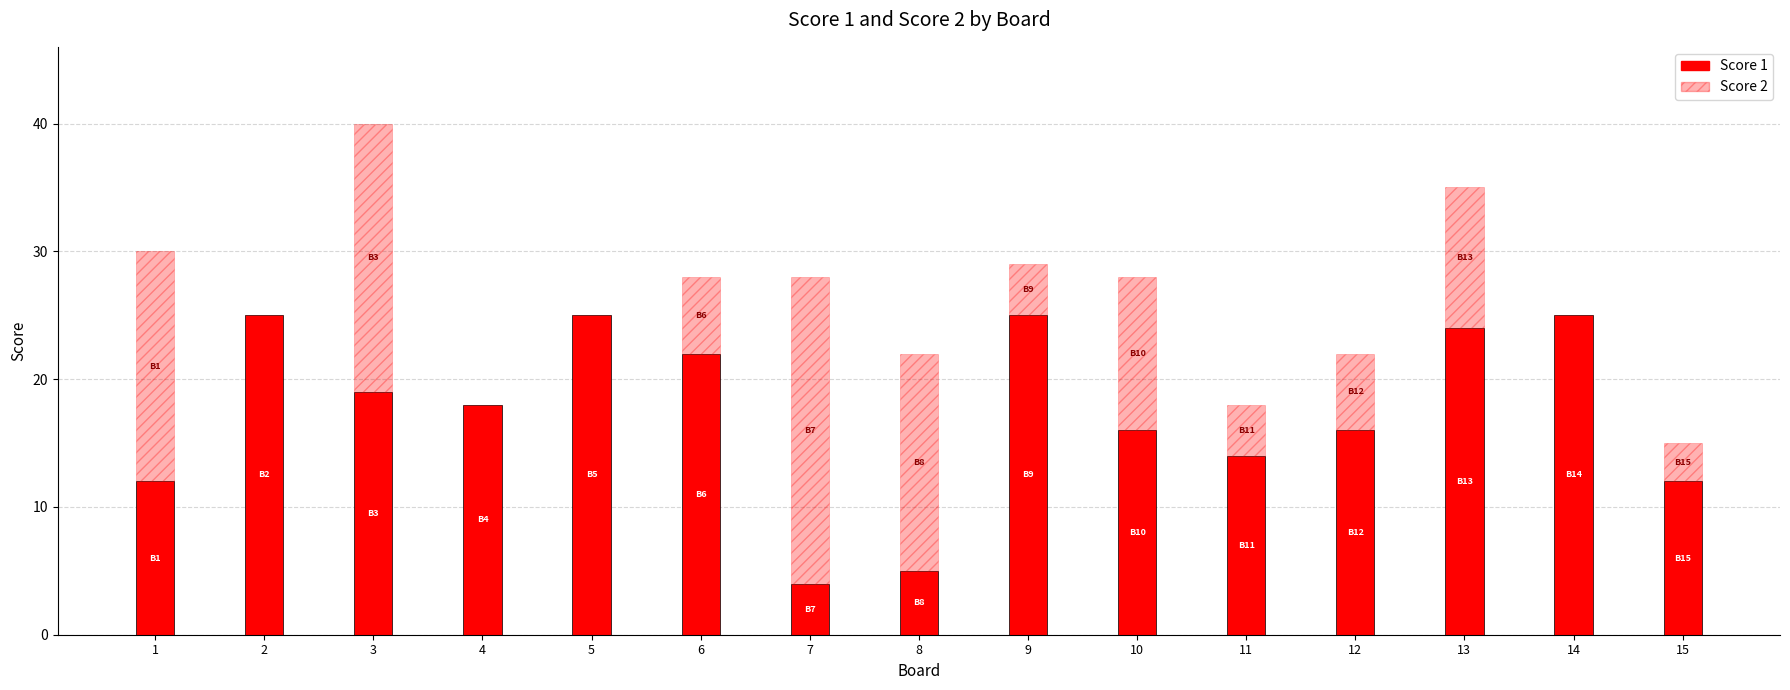

Which series has the largest total across all categories?

Score 1